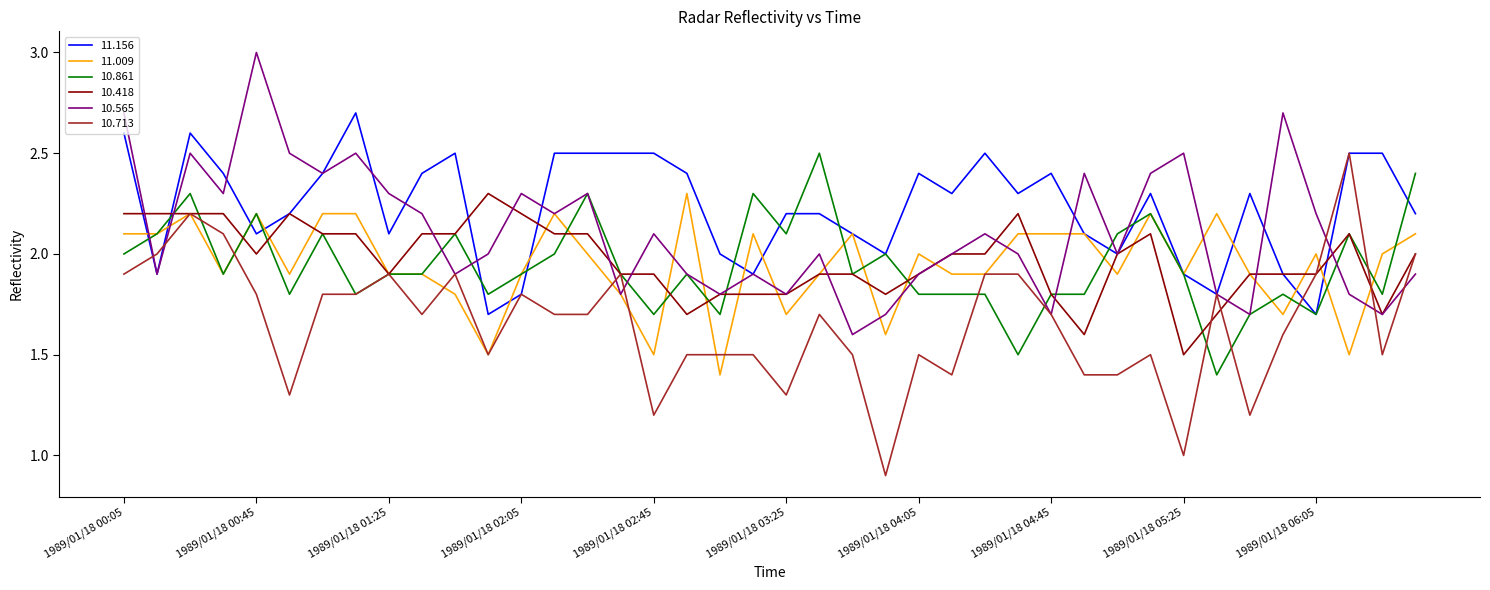

What is the maximum value for 10.565?

3.0